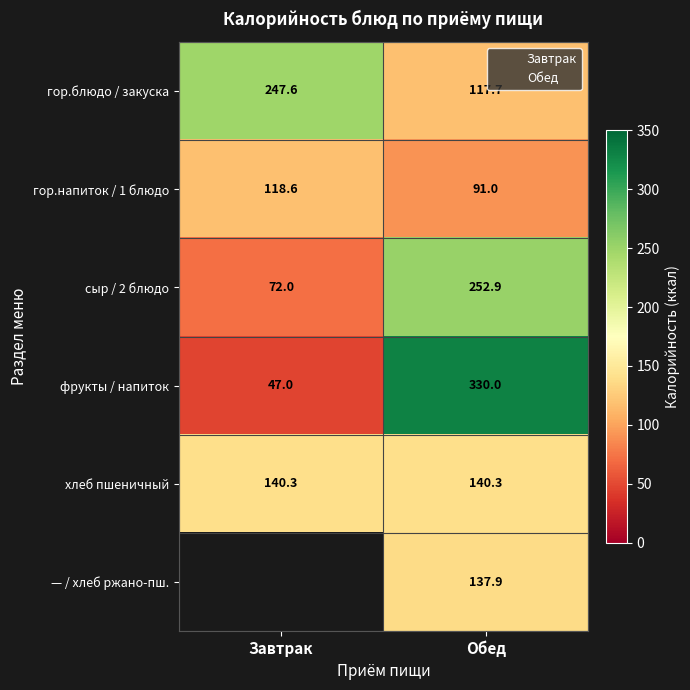

The value of сыр / 2 блюдо at Обед is 136.6. True or false?

False